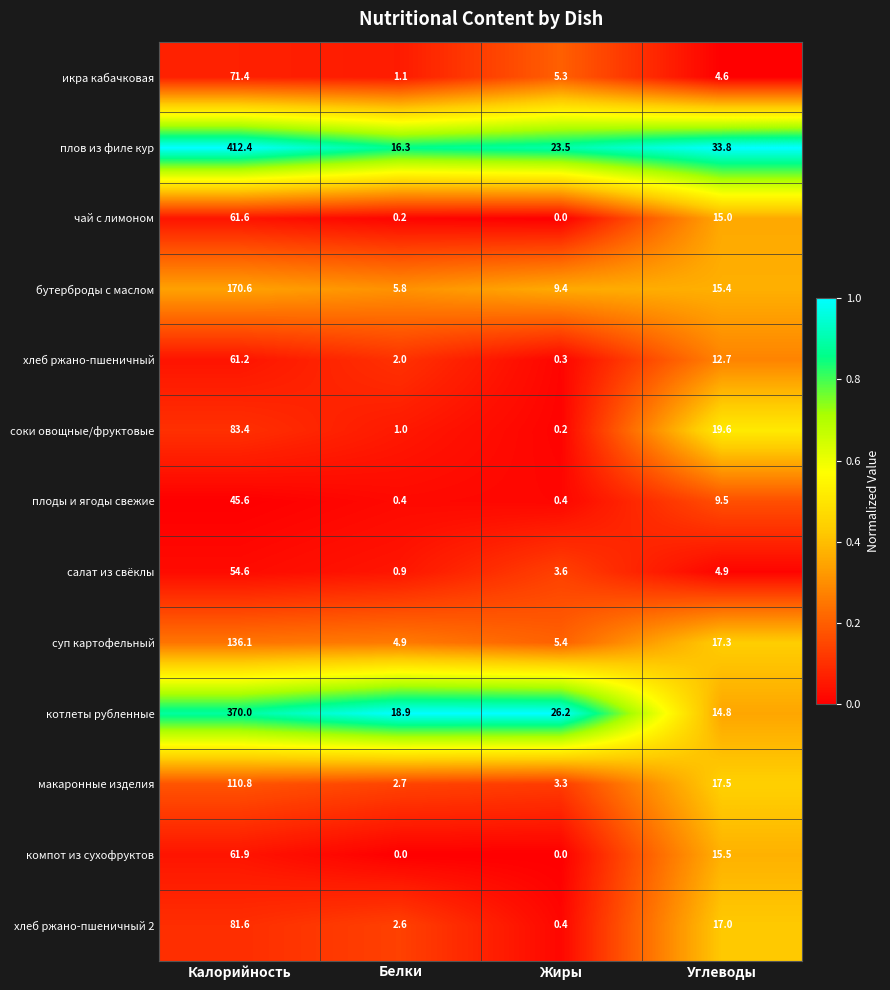

Which label corresponds to the largest value in the chart?

Калорийность